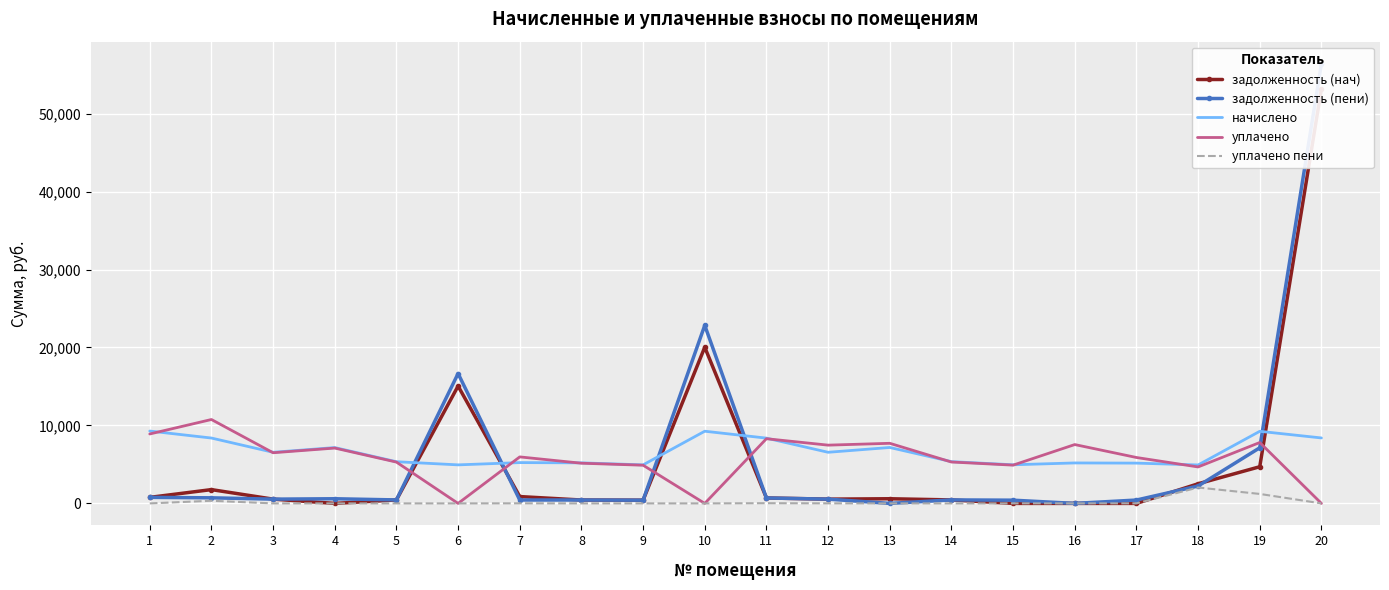

What is the difference between the maximum and second lowest values in the задолженность (пени) series?

56403.9